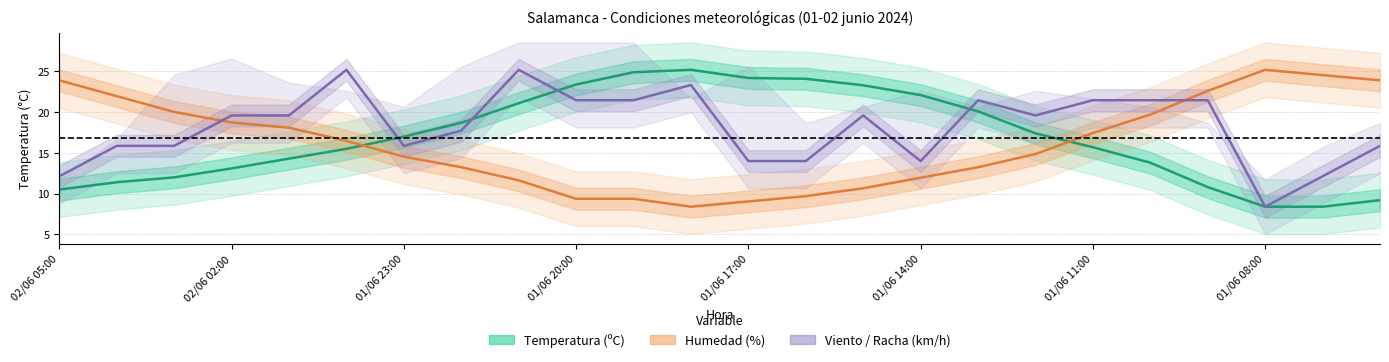

How many series are shown in this chart?

3